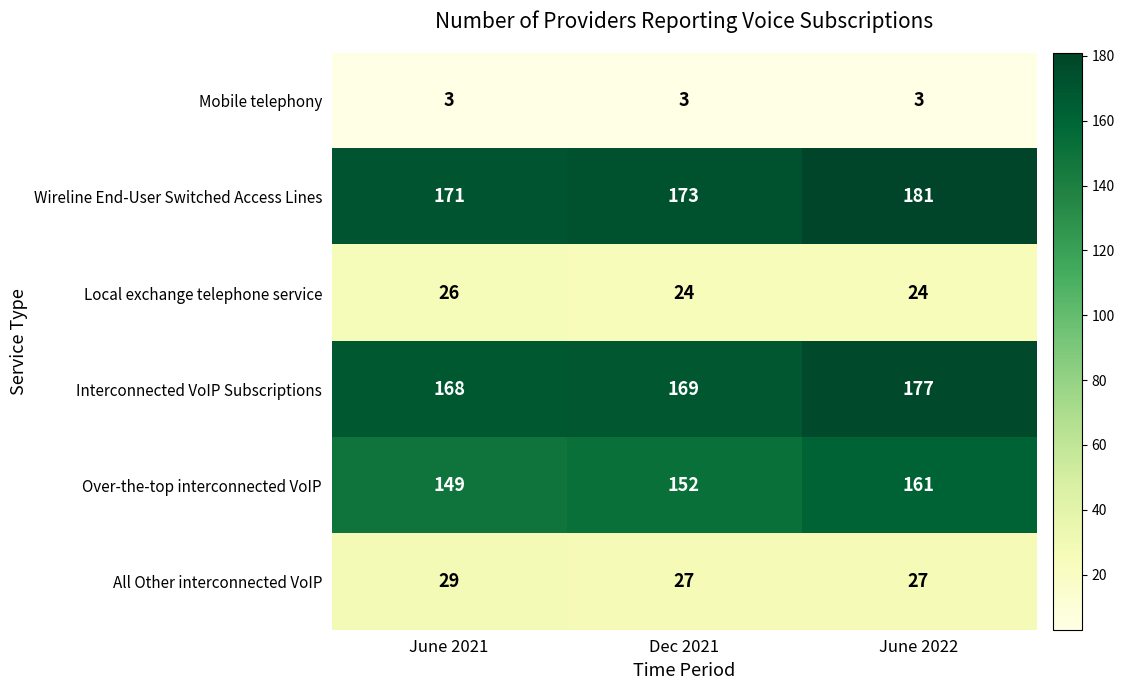

What is the sum of all Interconnected VoIP Subscriptions values?

514